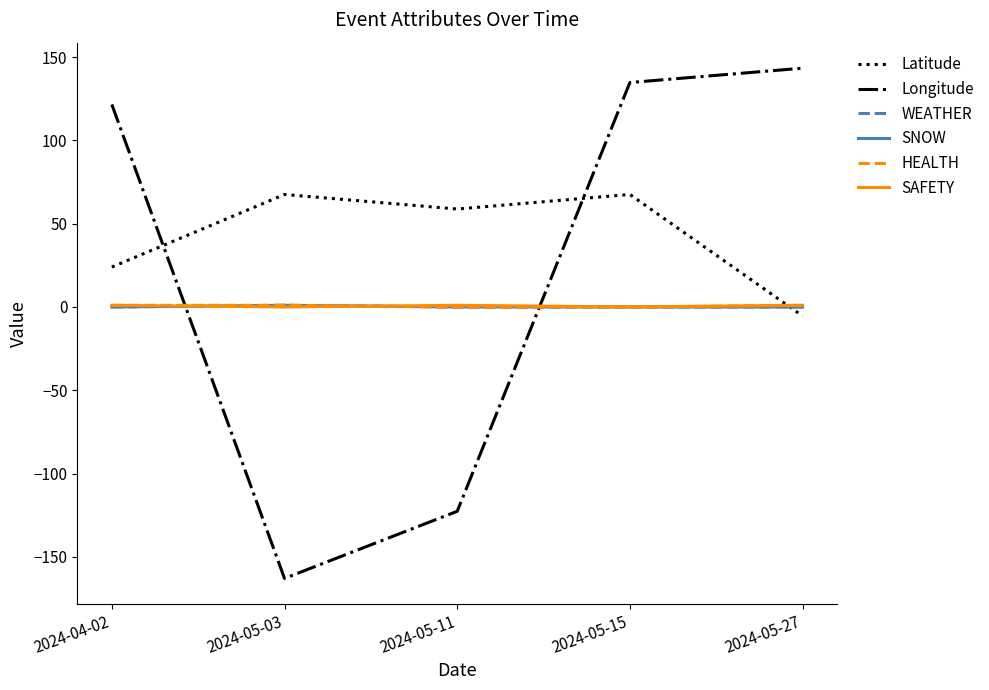

Does the chart have visible grid lines?

No